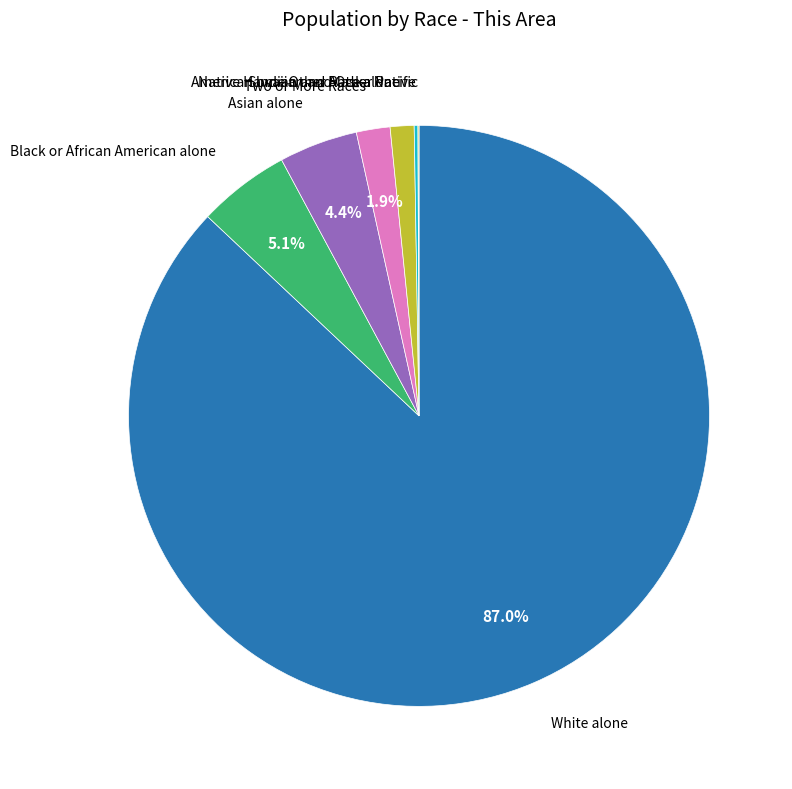

Is it true that Two or More Races is 2% of the pie?

True